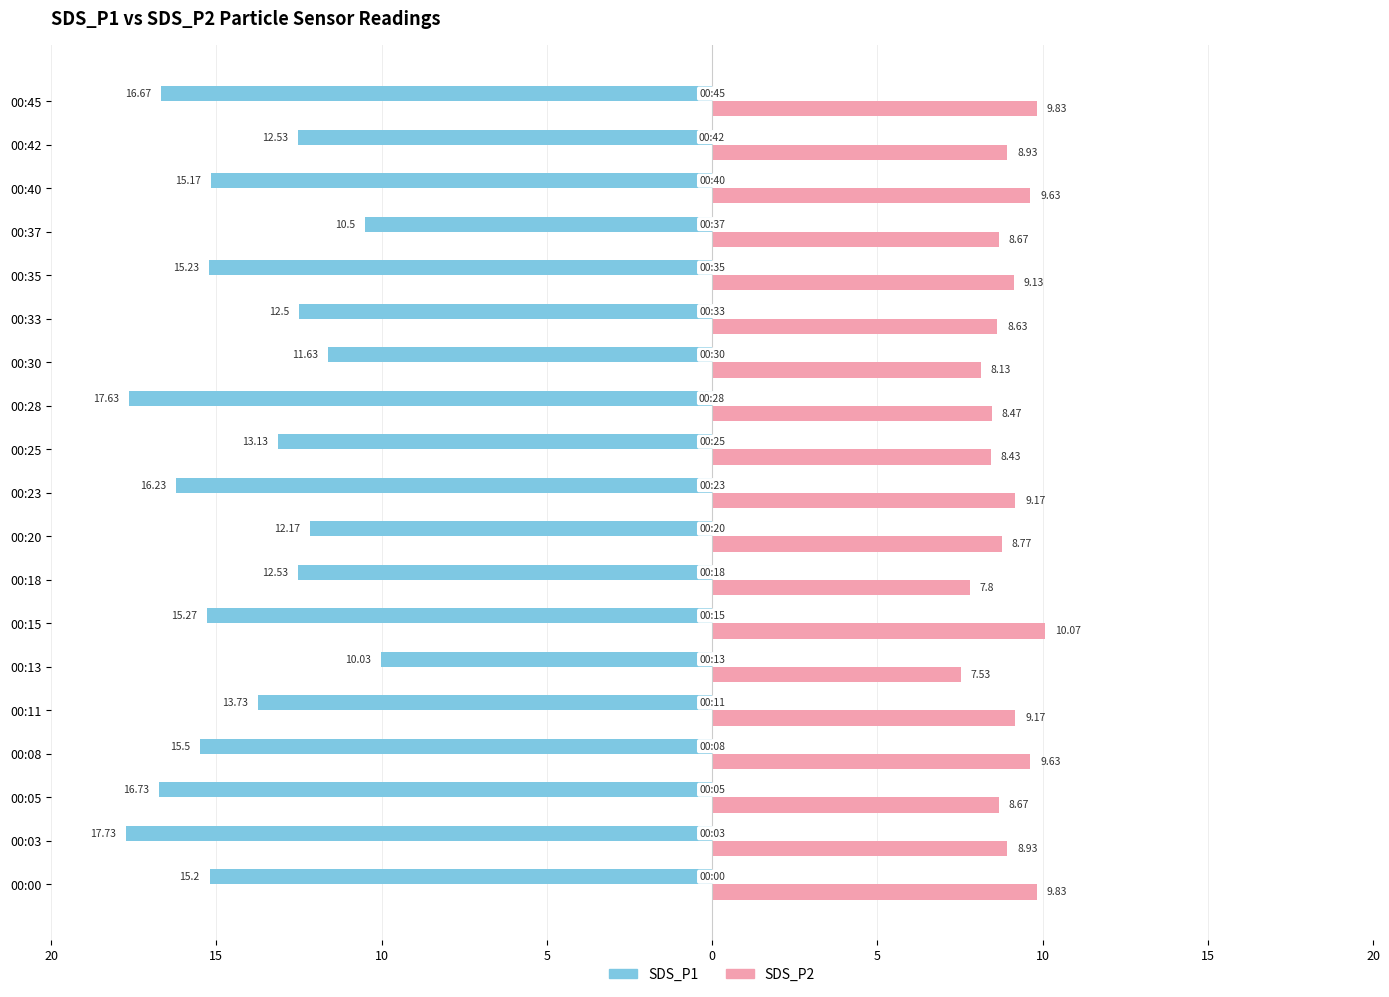

Which series has the largest range (max minus min)?

SDS_P1